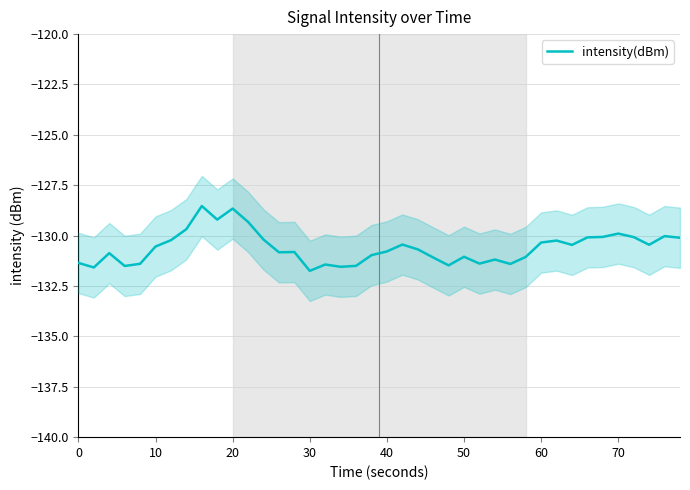

What is the lowest value of the intensity(dBm) series?

-131.7